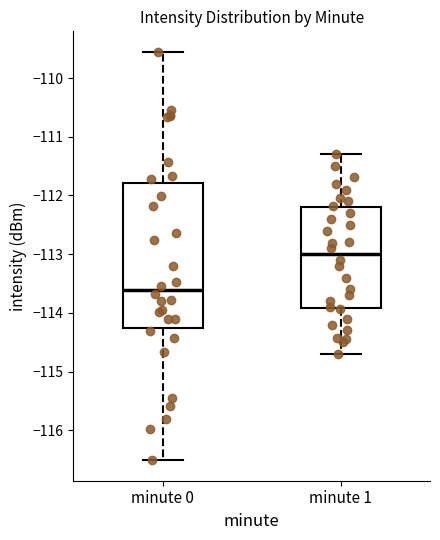

Reading left to right, transcribe this box plot: for each box, give where its median line is, the range the box spans, and where its two whiskers end, as read against the y-axis. The values are not printed on the chart, so give them approximately, as read against the axis.

minute 0: median -113.6, box -114.3 to -111.8, whiskers -116.5 to -109.6
minute 1: median -113.0, box -113.9 to -112.2, whiskers -114.7 to -111.3